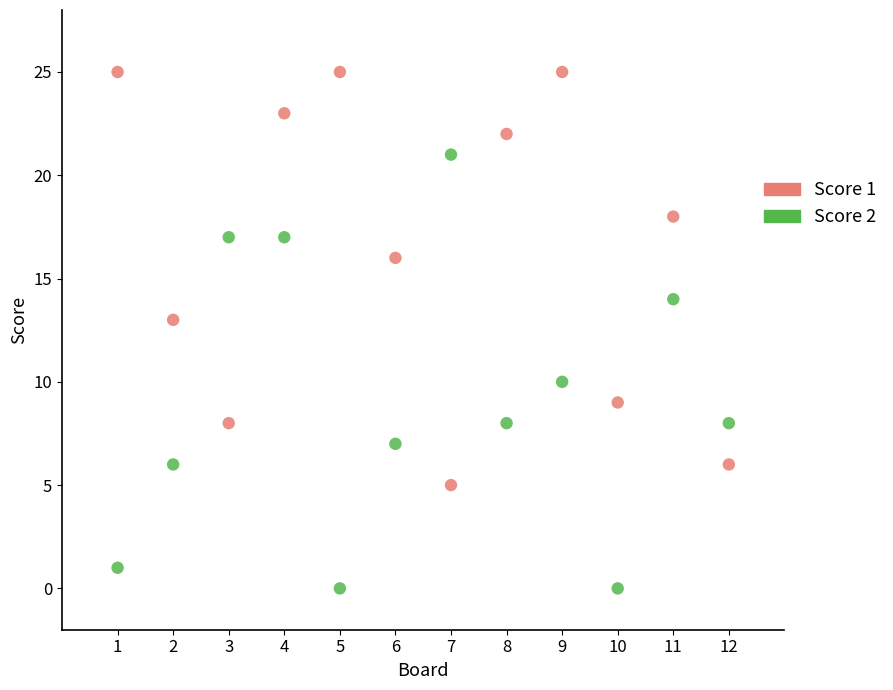

Across all series, what Y value is closest to 12?

13